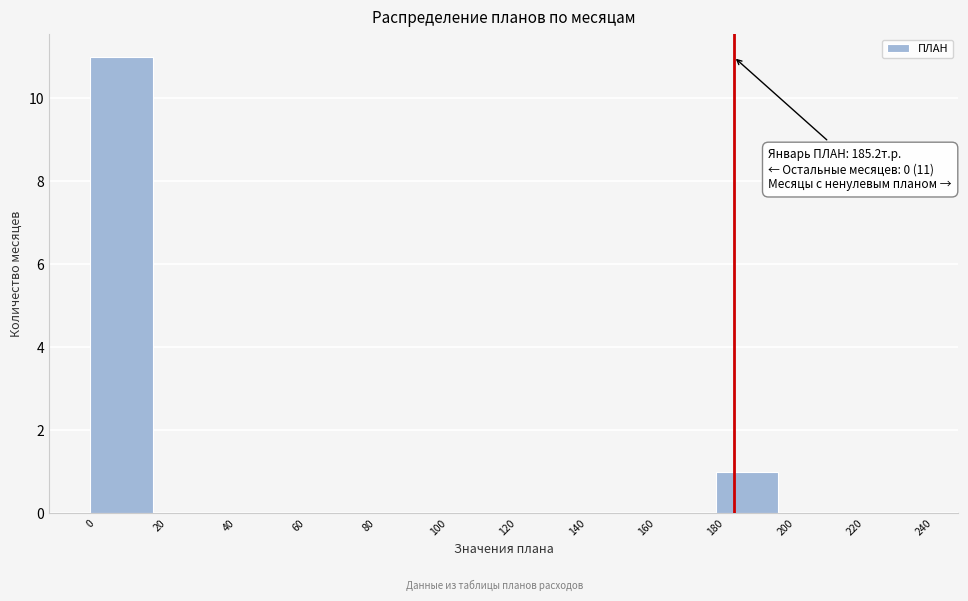

Over which range of the x-axis is the bar tallest?

0 to 20